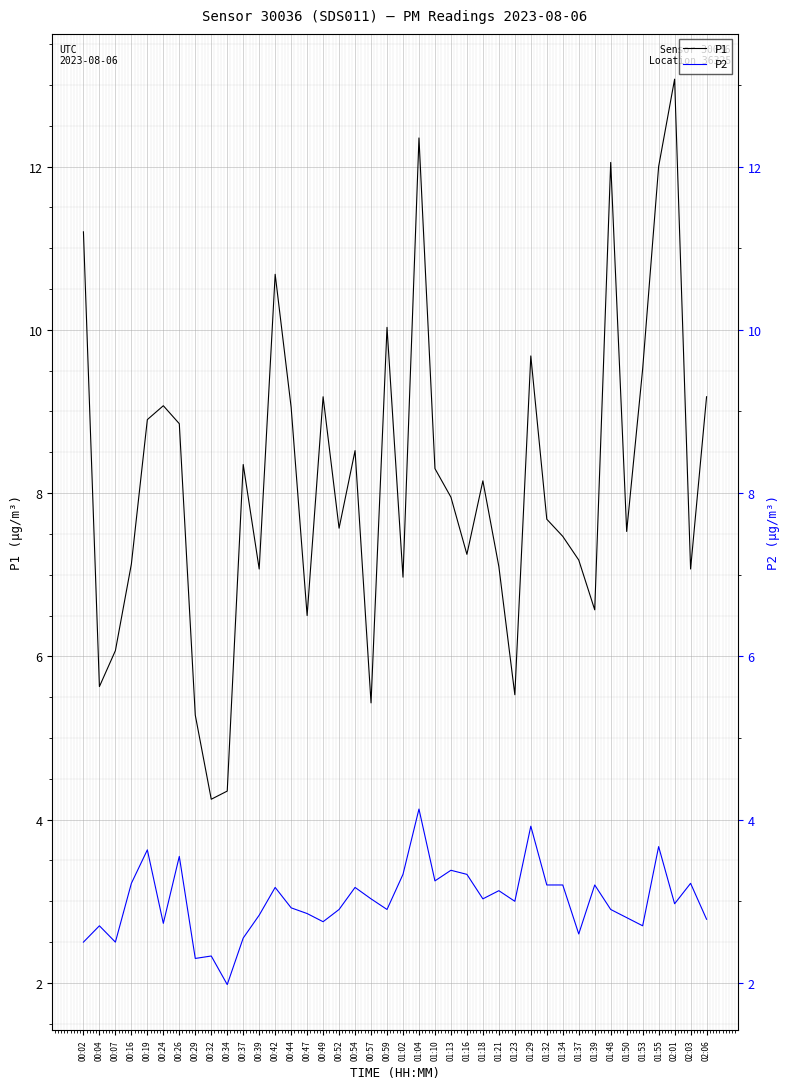

How many values in the P2 series are below 3?

20